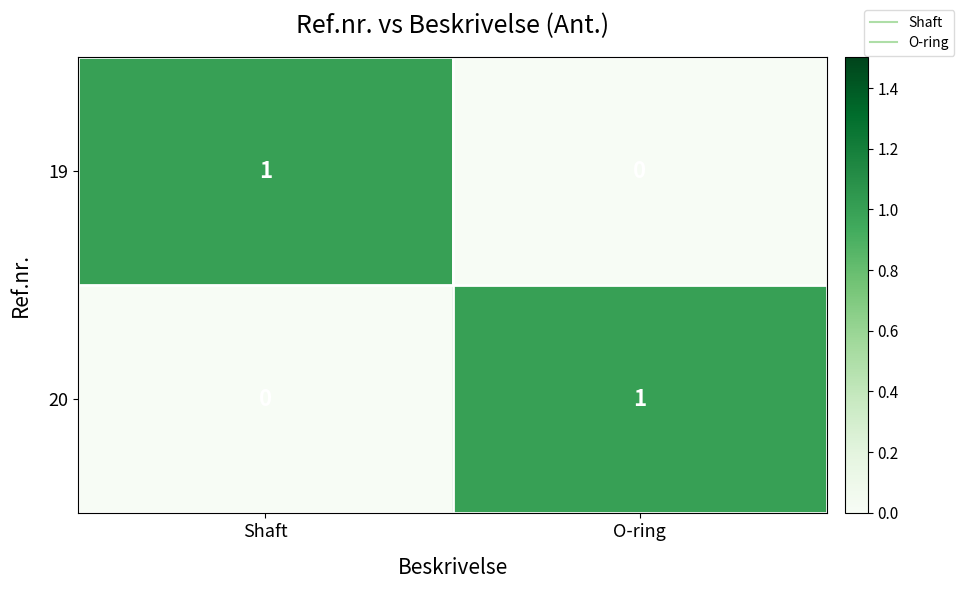

True or false: 19 has a value of 0 at O-ring.

True